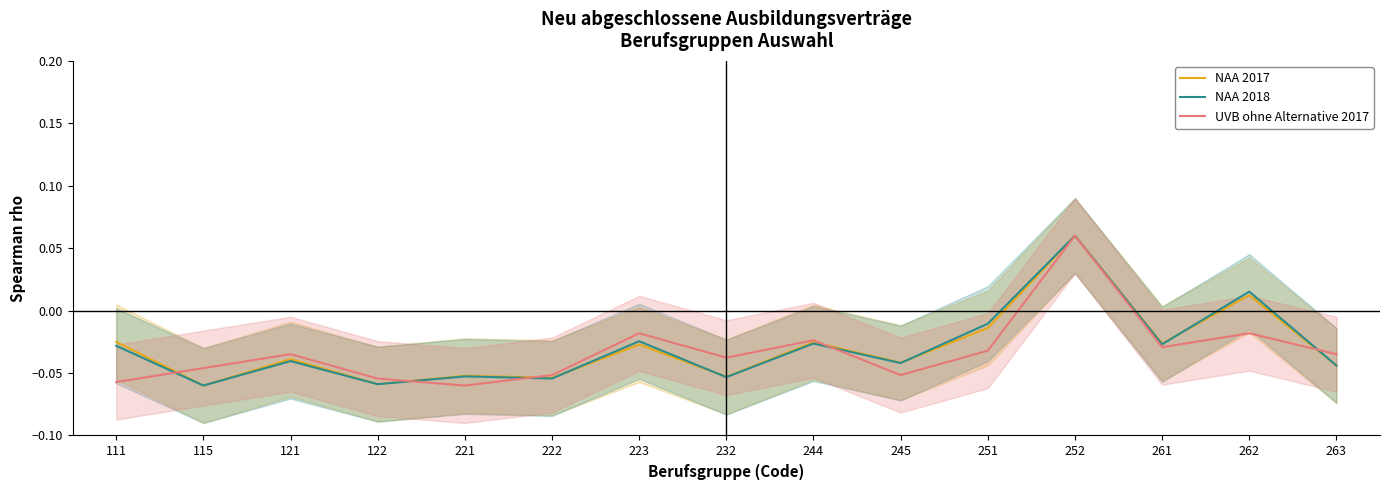

At which label is UVB ohne Alternative 2017 closest to 0?

223